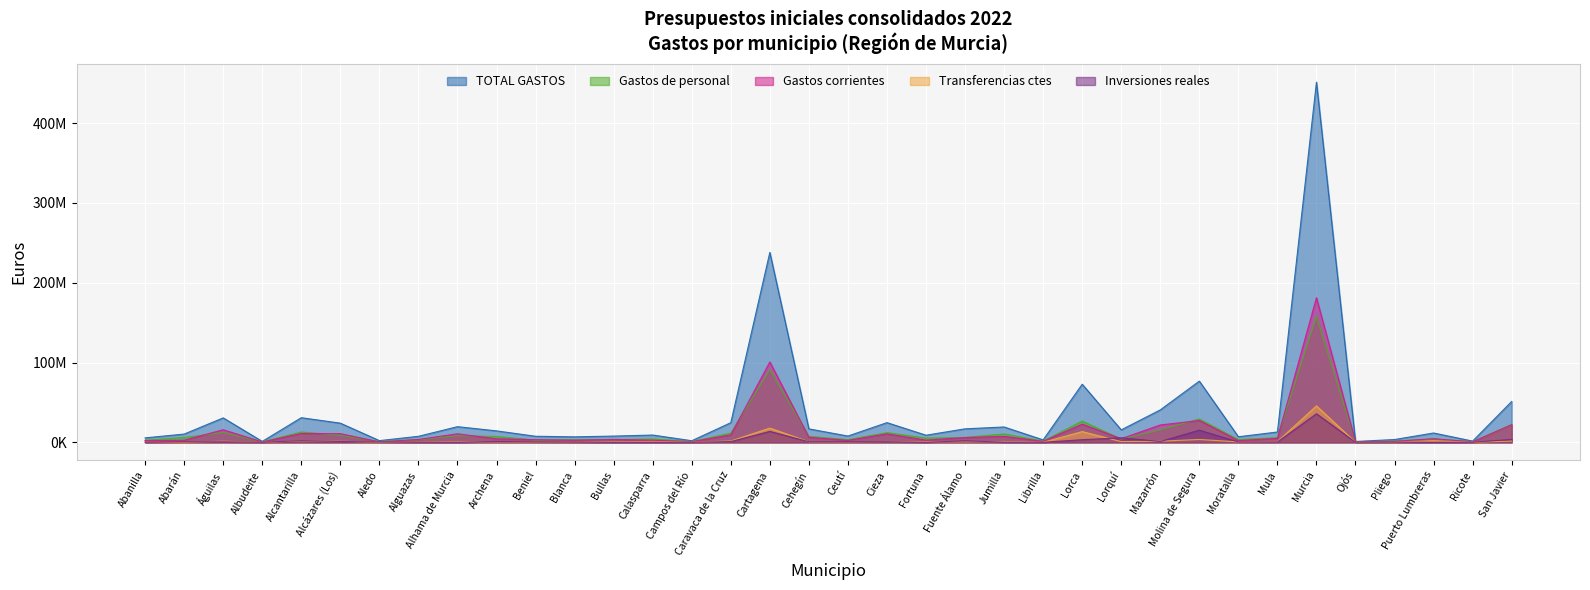

Rank the series at Mazarrón from highest to lowest value.

TOTAL GASTOS, Gastos corrientes, Gastos de personal, Transferencias ctes, Inversiones reales